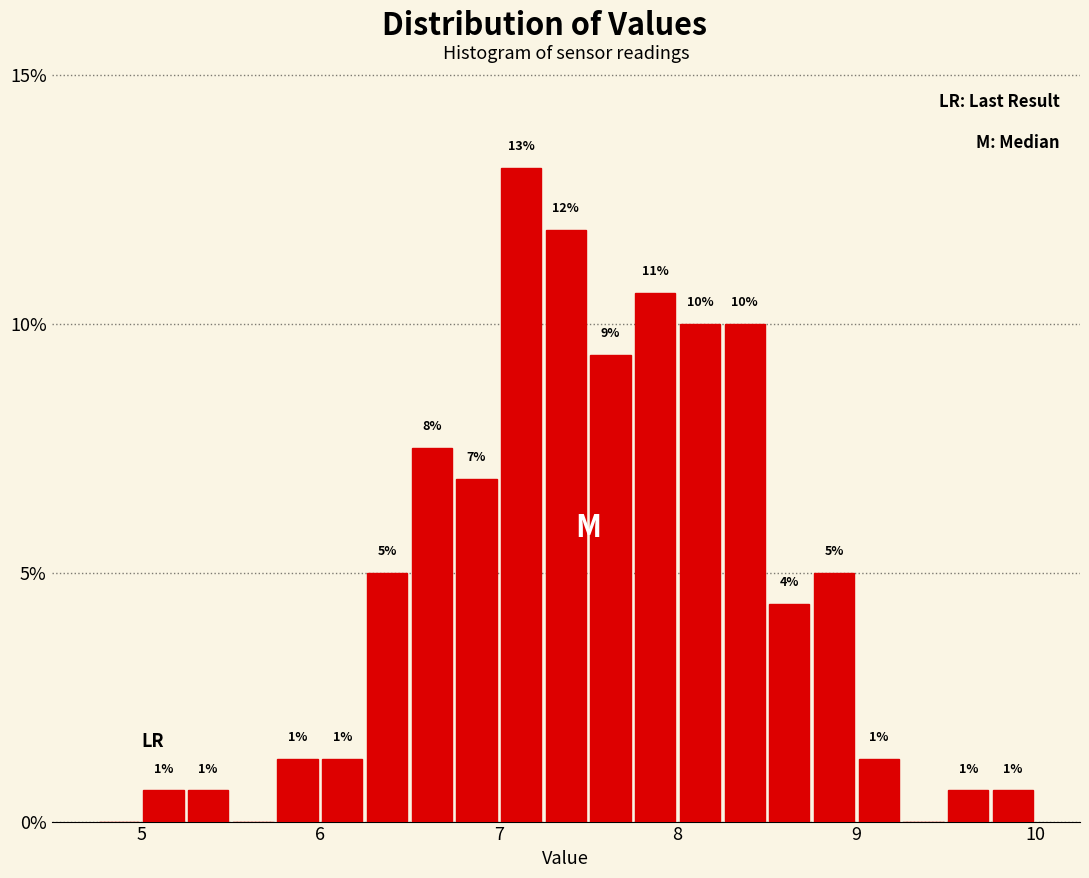

Read against the x-axis, roughly where is the centre of the tallest bar?

7.1